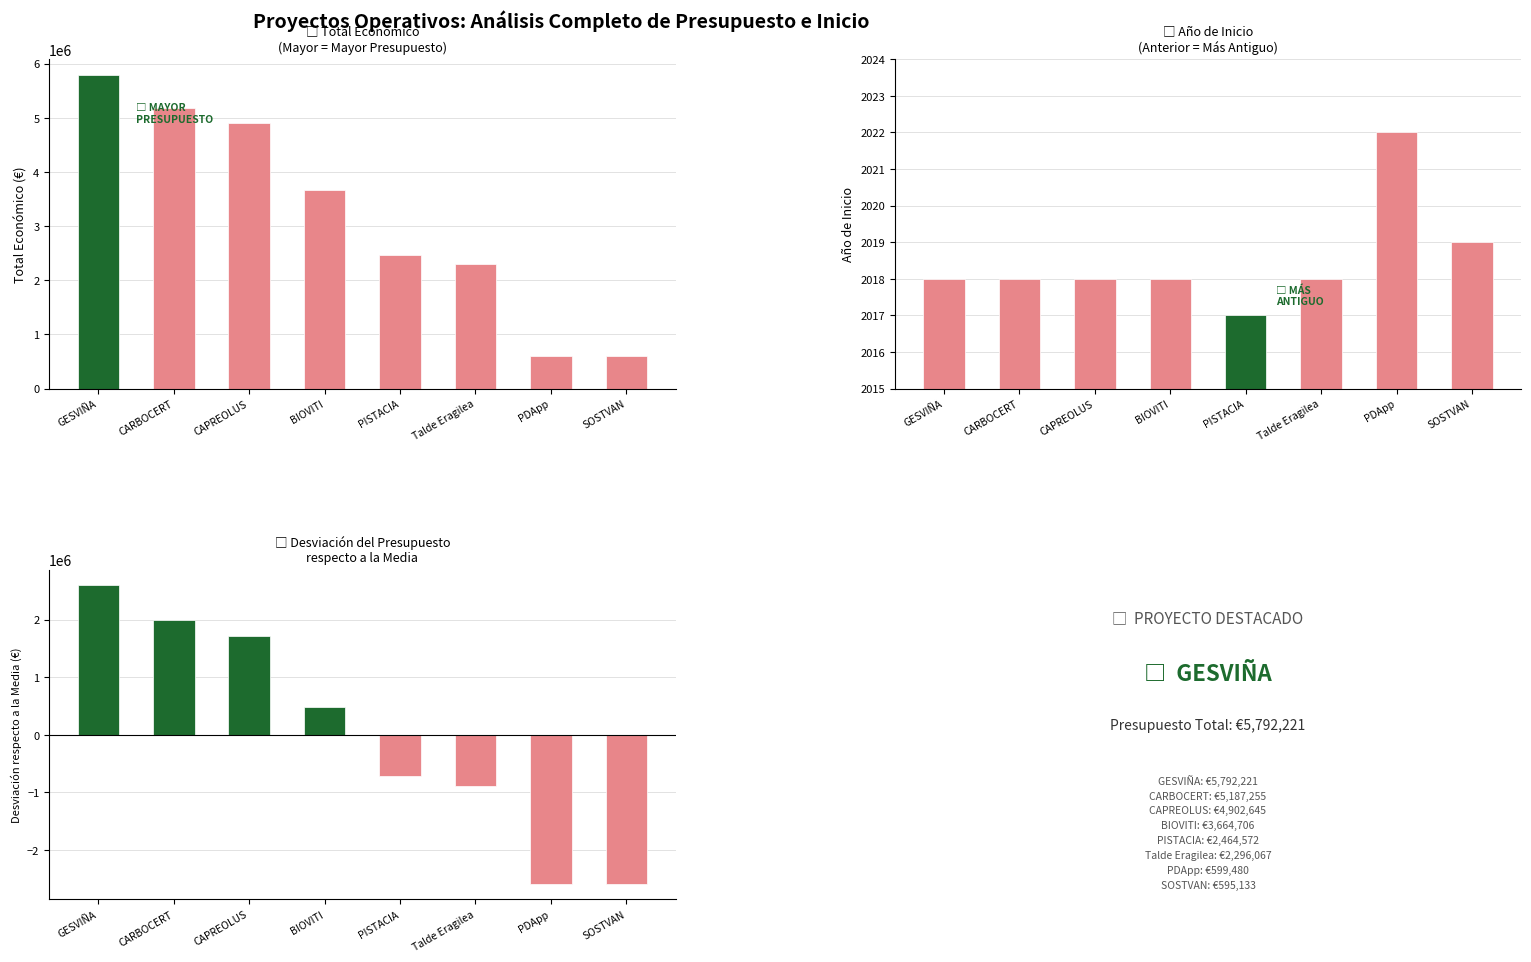

What are all the series names shown in the legend?

Total Económico, Año de Inicio, Desviación del Presupuesto